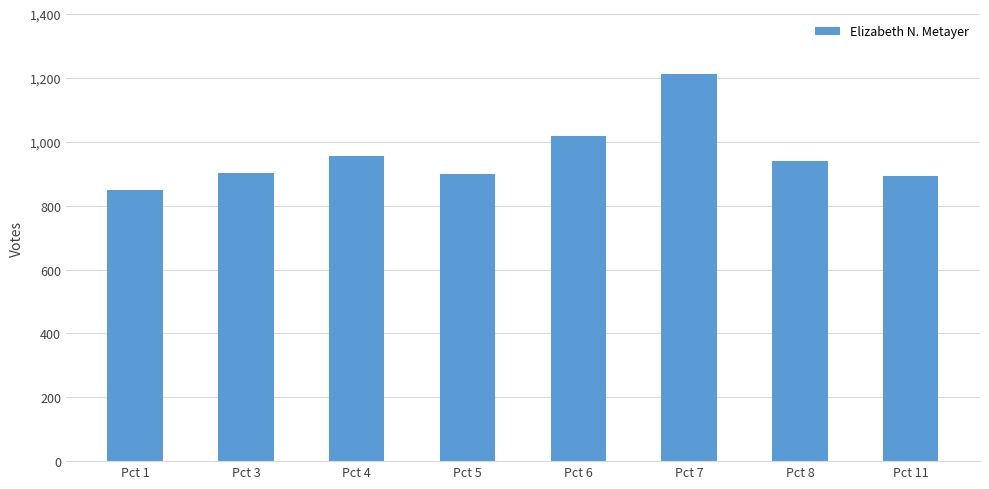

What is the difference between the values at Pct 8 and Pct 5?

42